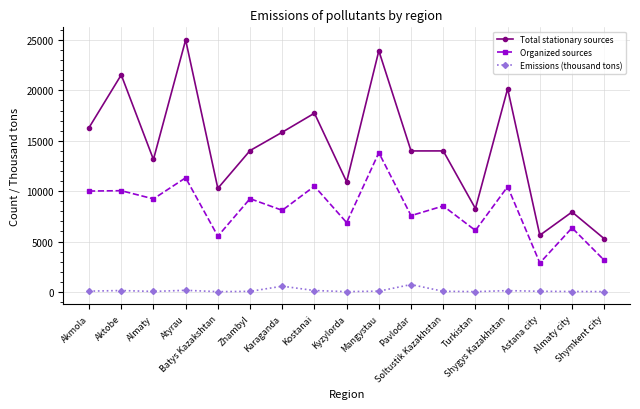

What is the minimum value shown in the chart?

26.0